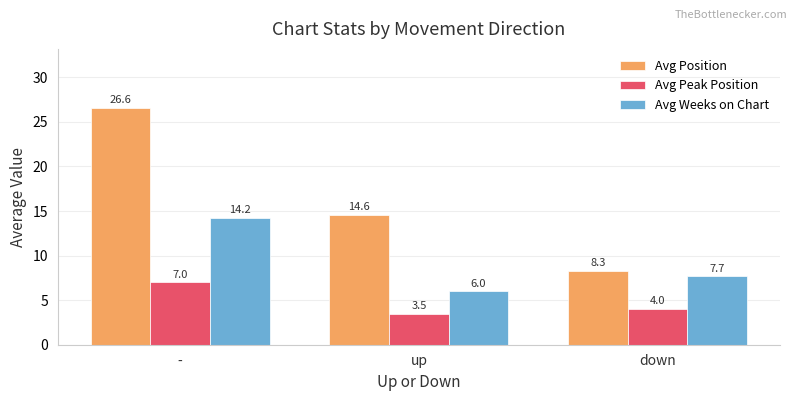

Which series changed the most between up and down?

Avg Position